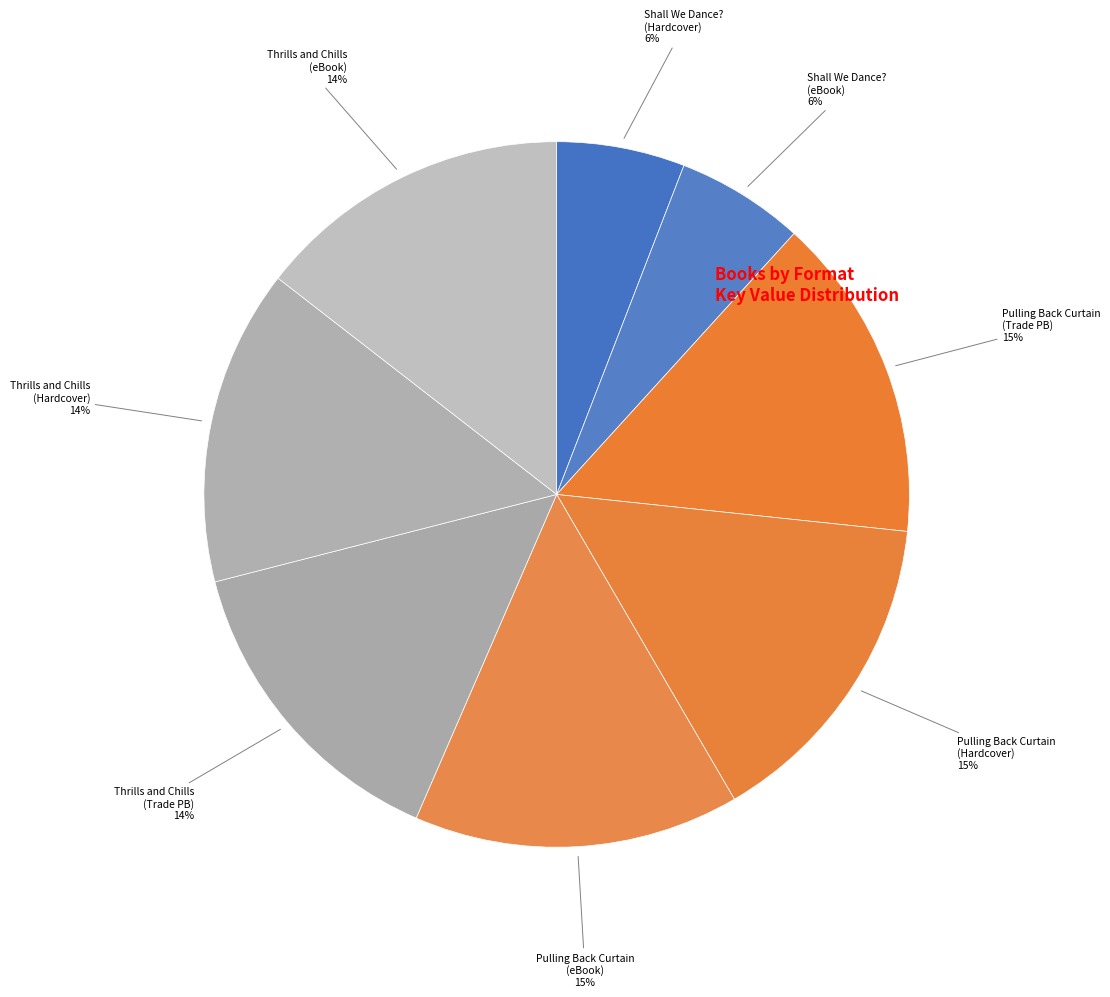

The Pulling Back Curtain (Trade PB) slice represents 1% of the pie. True or false?

False